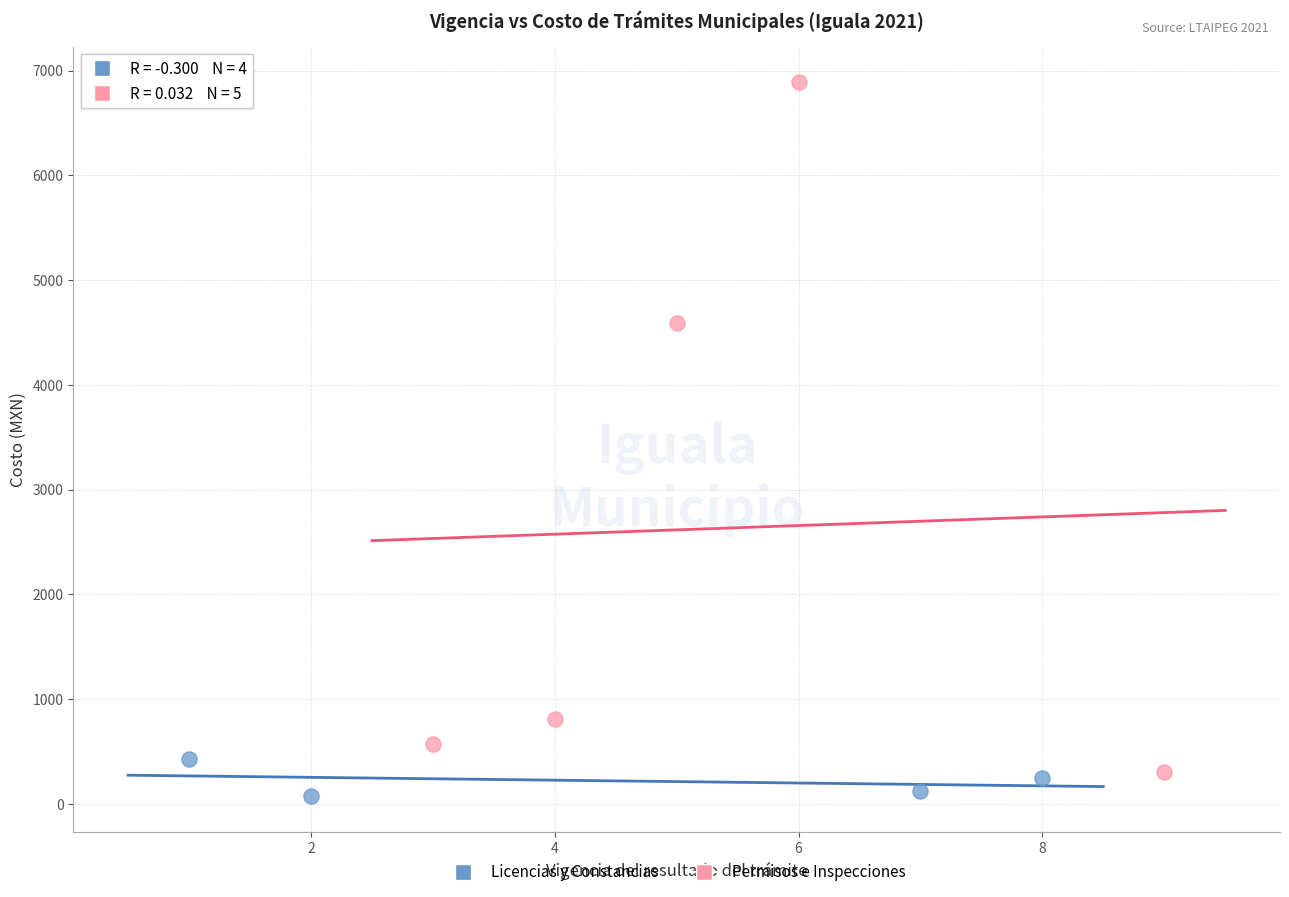

Which series has the widest spread of Y values?

Permisos e Inspecciones